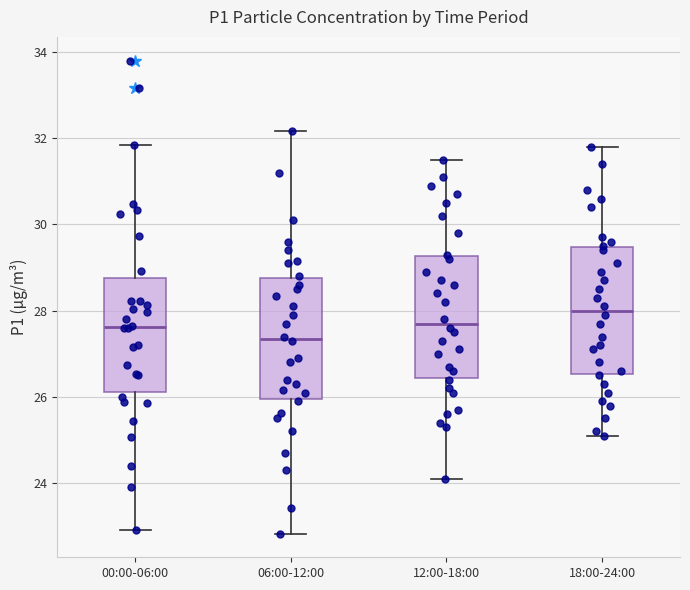

Which box's median line is the lowest?

06:00-12:00